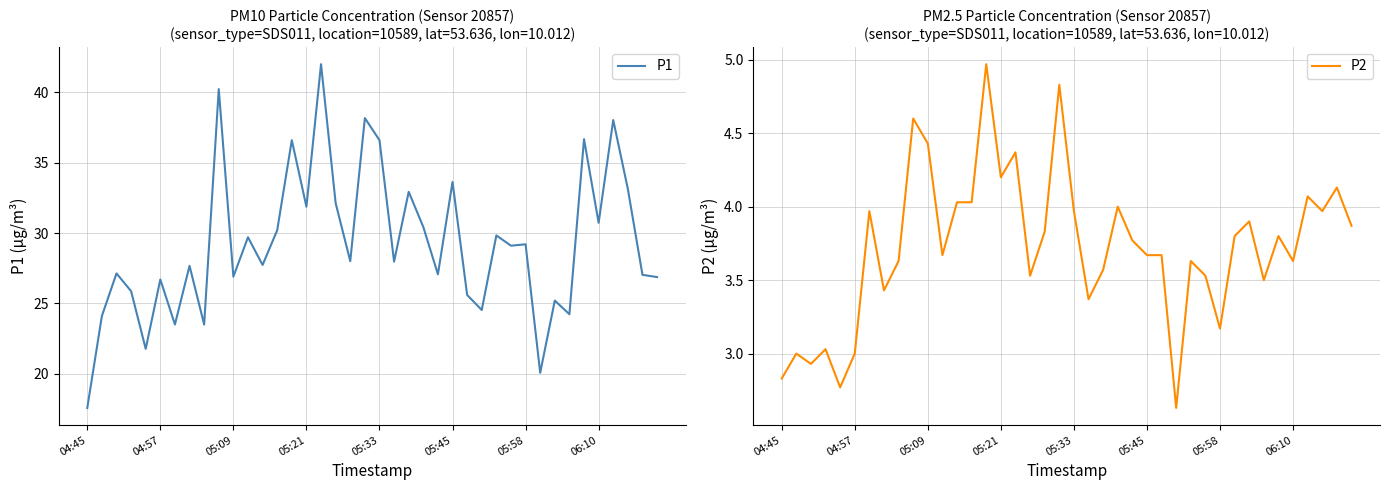

What is the difference between the maximum and second lowest values in the P2 series?

2.2